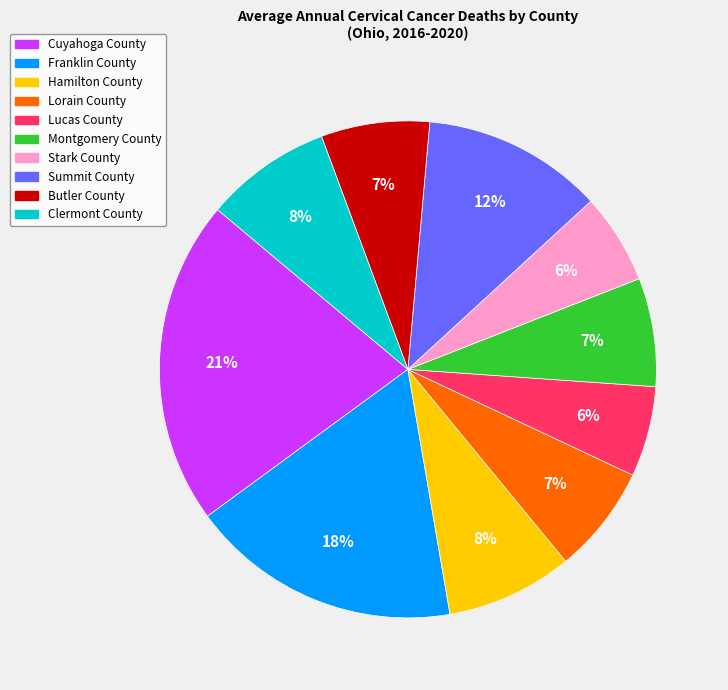

To the nearest percent, what is the difference between the Lucas County and Lorain County slice percentages?

1%